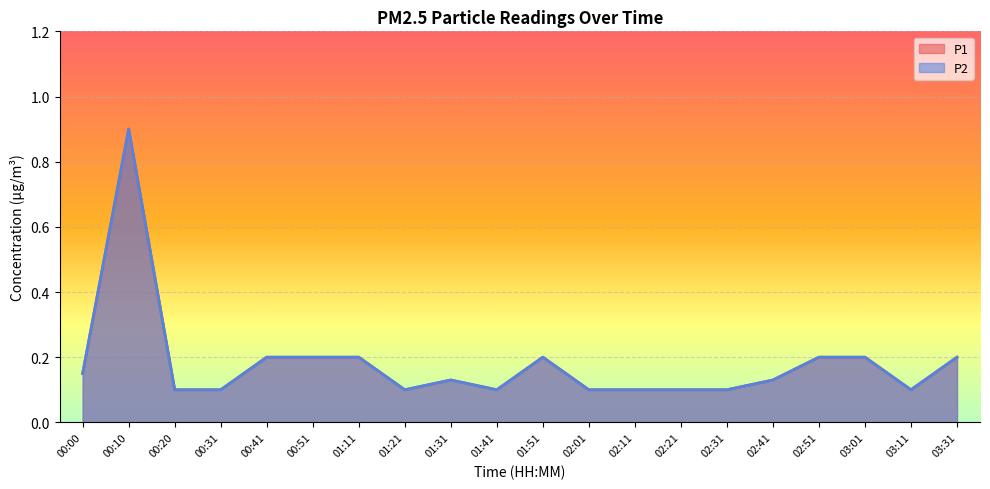

The value of P2 at 02:41 is 0.2. True or false?

False